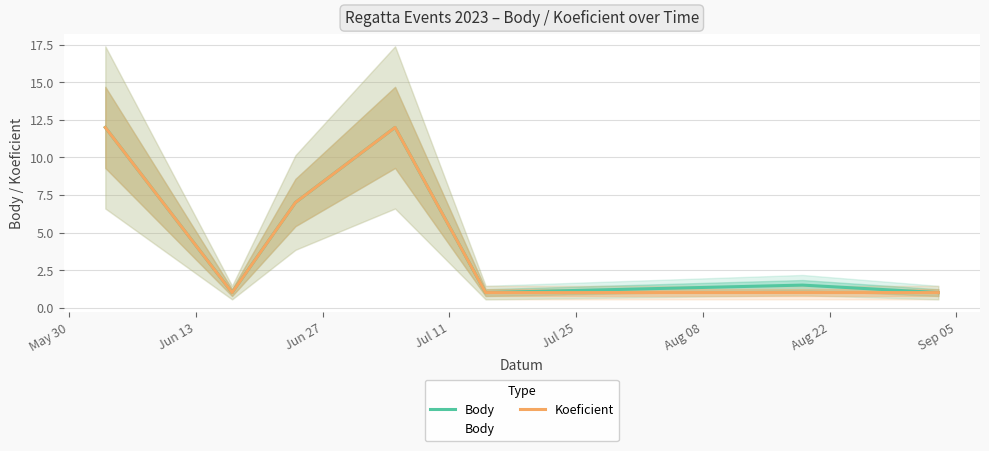

What is the lowest value of the Koeficient series?

1.0